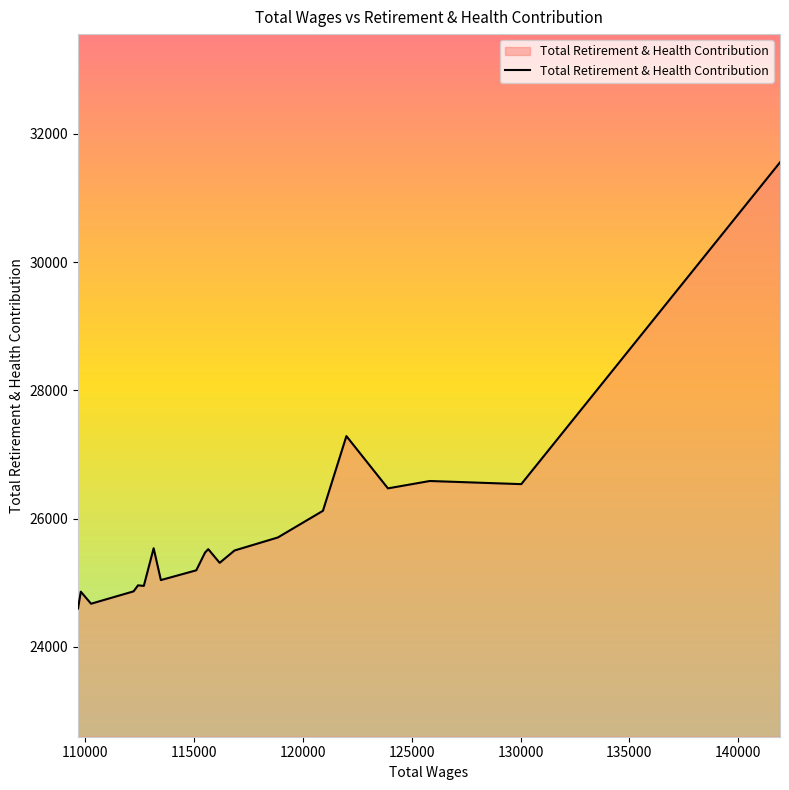

What is the greatest value displayed?

31556